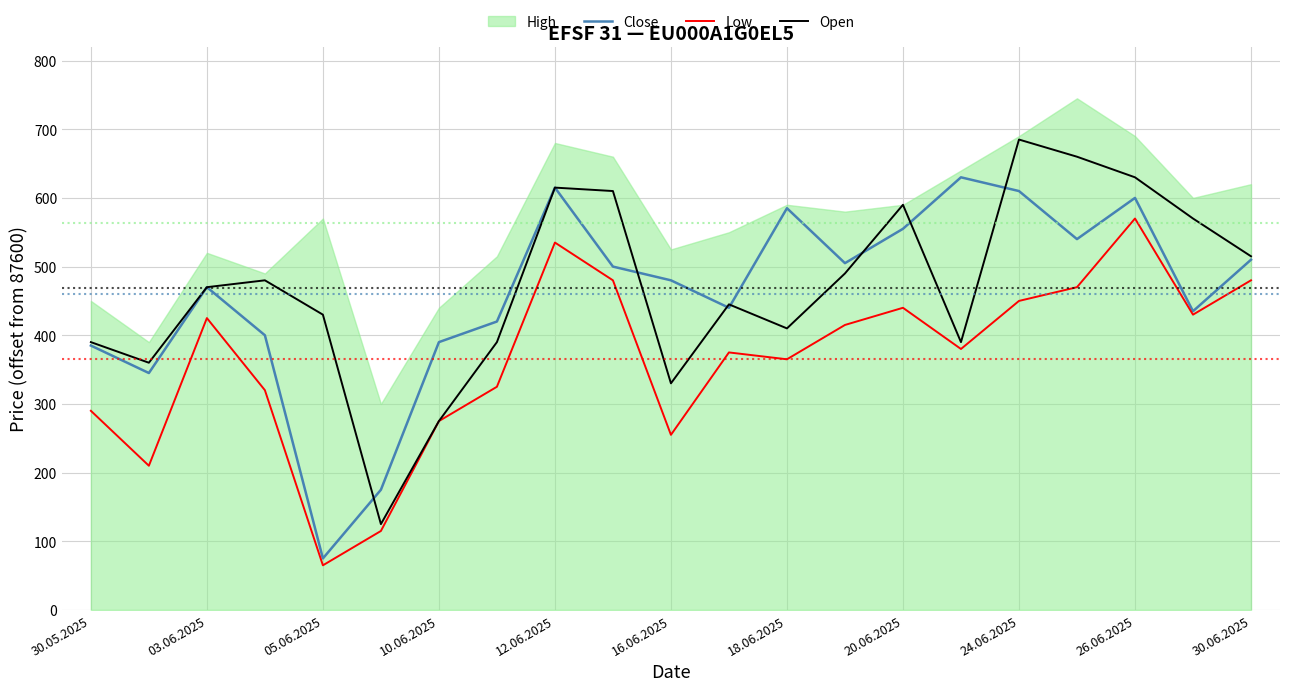

Which category has the lowest value in the Low series?

05.06.2025